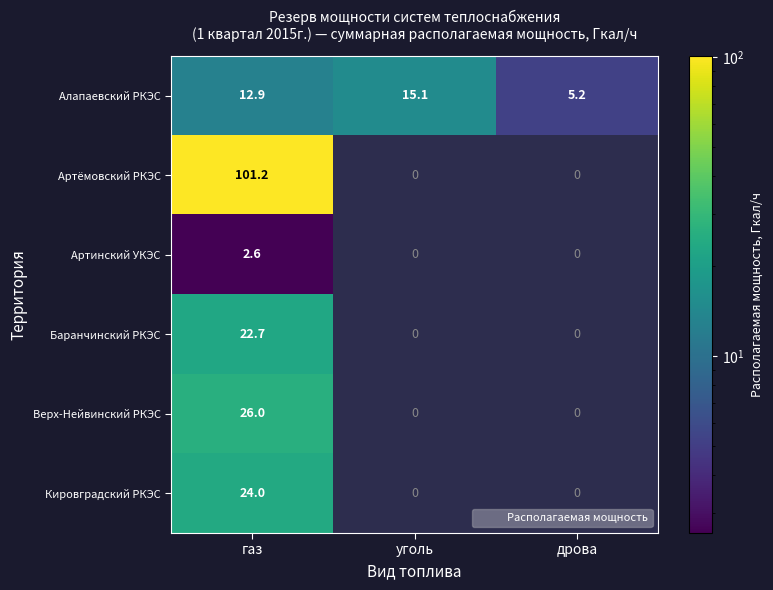

At which category is the sum across all series the highest?

газ